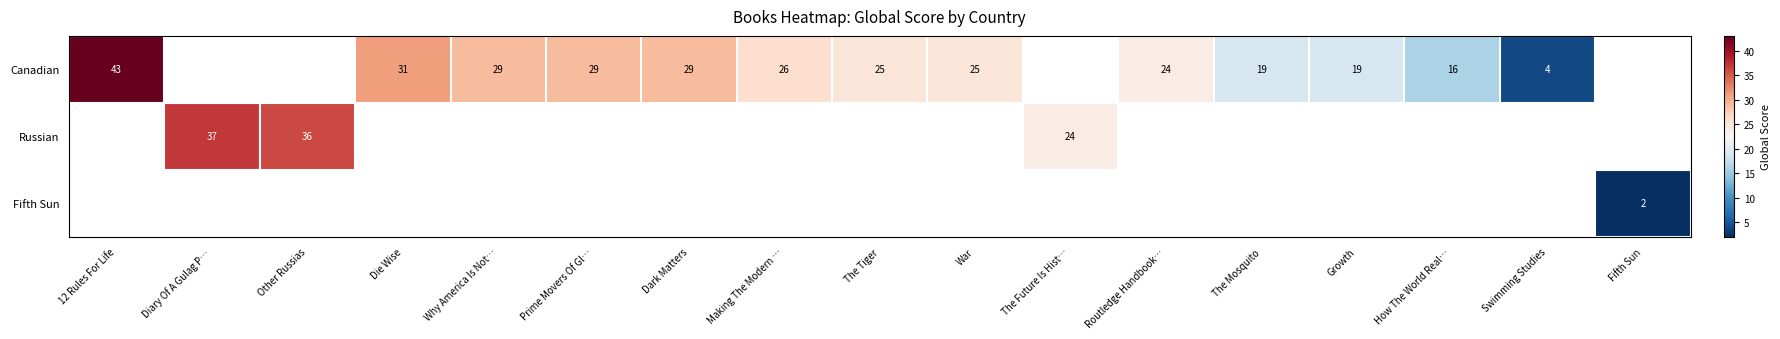

True or false: Russian has a value of 60 at Diary Of A Gulag P….

False